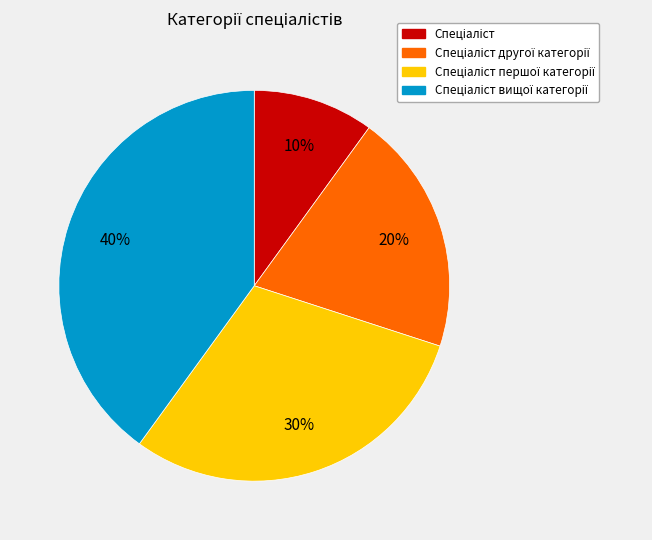

How many slices are in this pie chart?

4